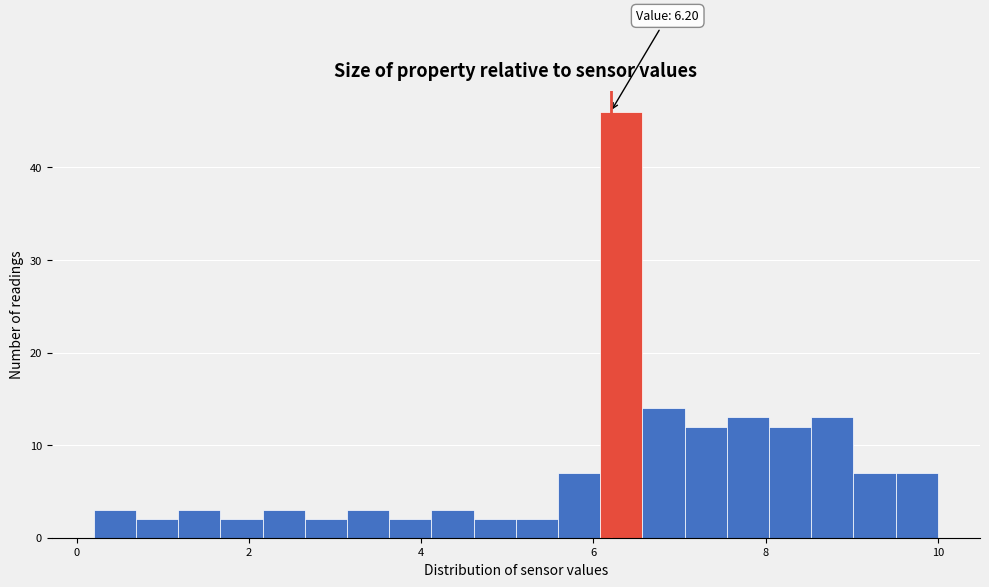

Read against the x-axis, roughly where is the centre of the tallest bar?

6.4